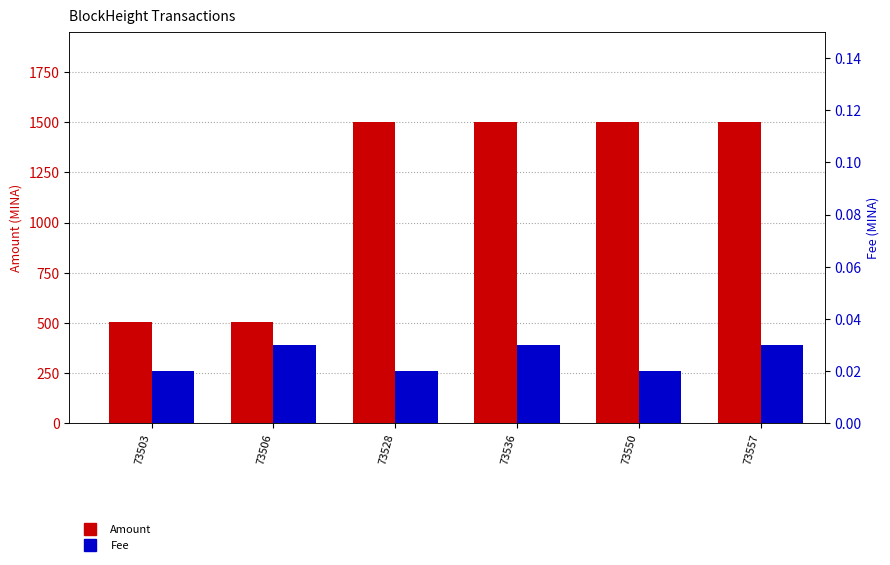

List the series in order of their overall mean, highest first.

Amount, Fee